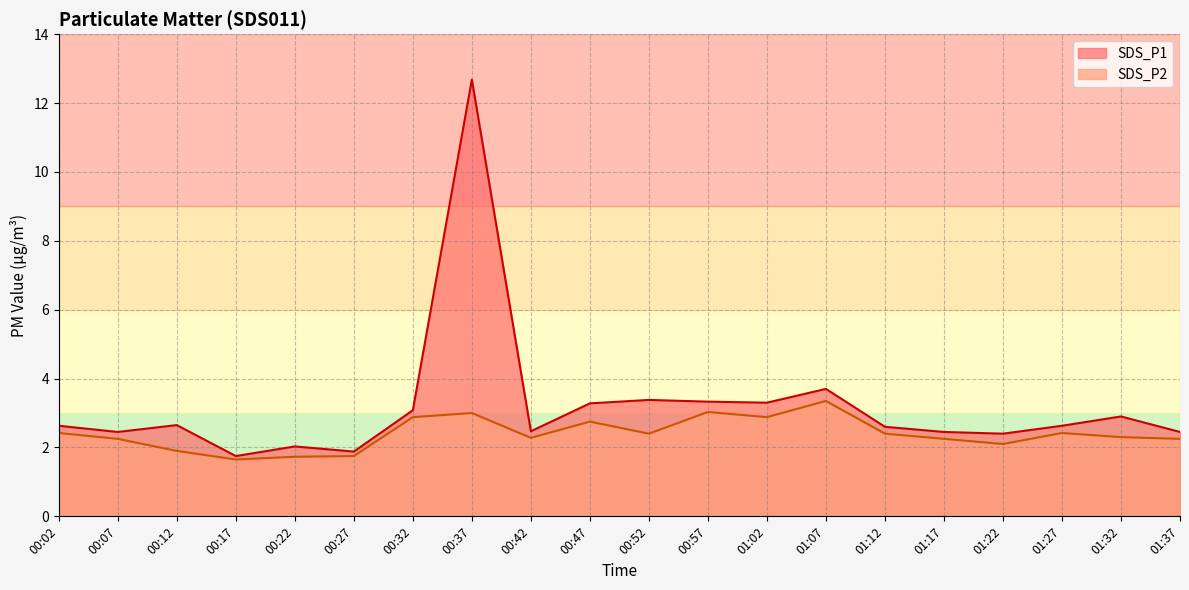

The value of SDS_P2 at 01:27 is 0.7. True or false?

False